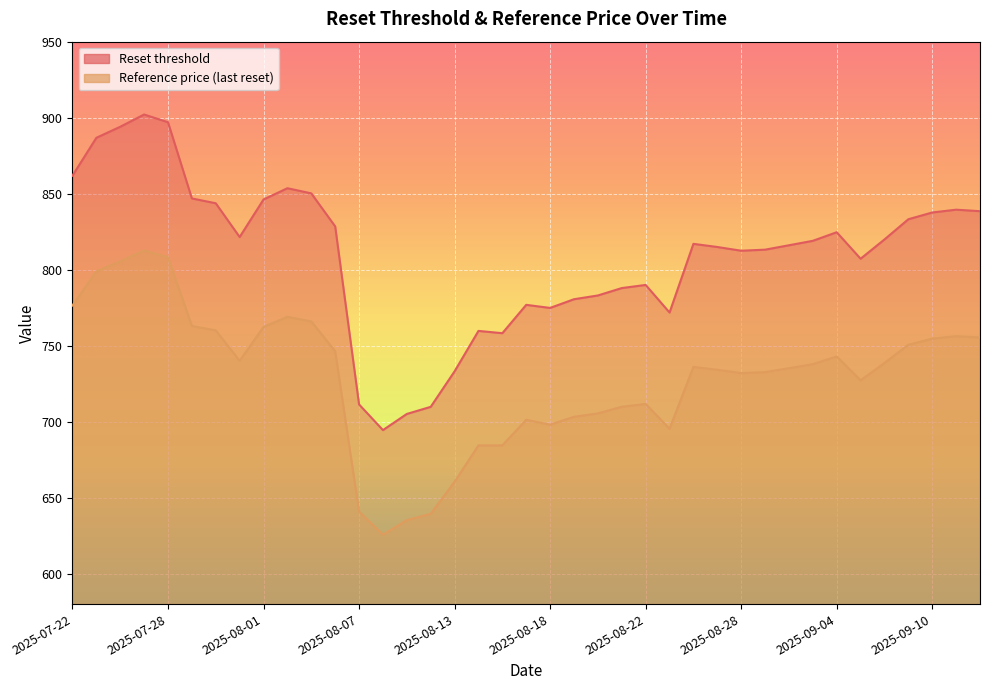

True or false: Reset threshold and Cash value intersect in this chart.

False